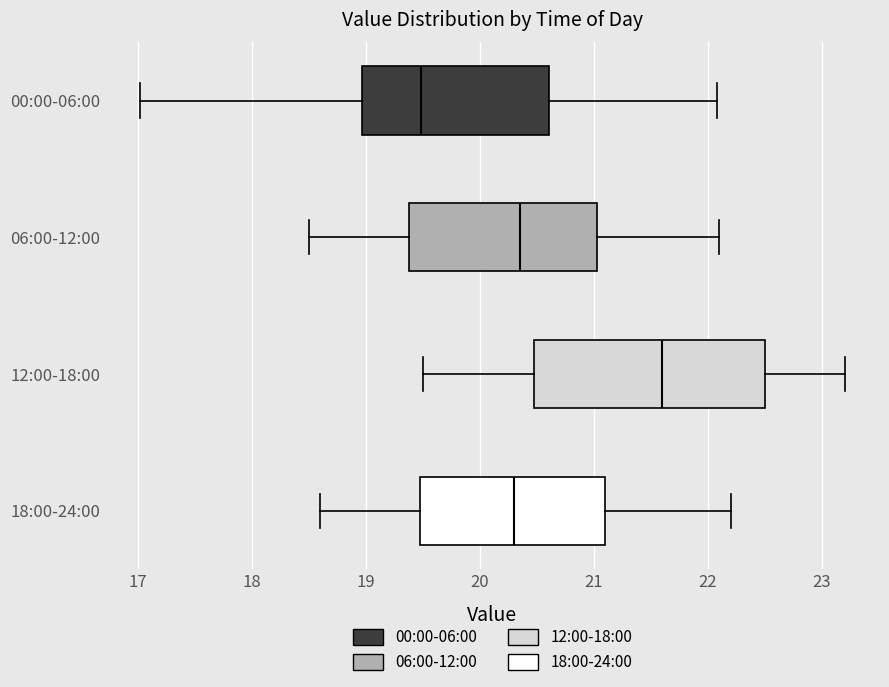

Reading bottom to top, transcribe this box plot: for each box, give where its median line is, the range the box spans, and where its two whiskers end, as read against the x-axis. The values are not printed on the chart, so give them approximately, as read against the axis.

18:00-24:00: median 20.3, box 19.5 to 21.1, whiskers 18.6 to 22.2
12:00-18:00: median 21.6, box 20.5 to 22.5, whiskers 19.5 to 23.2
06:00-12:00: median 20.4, box 19.4 to 21.0, whiskers 18.5 to 22.1
00:00-06:00: median 19.5, box 19.0 to 20.6, whiskers 17.0 to 22.1